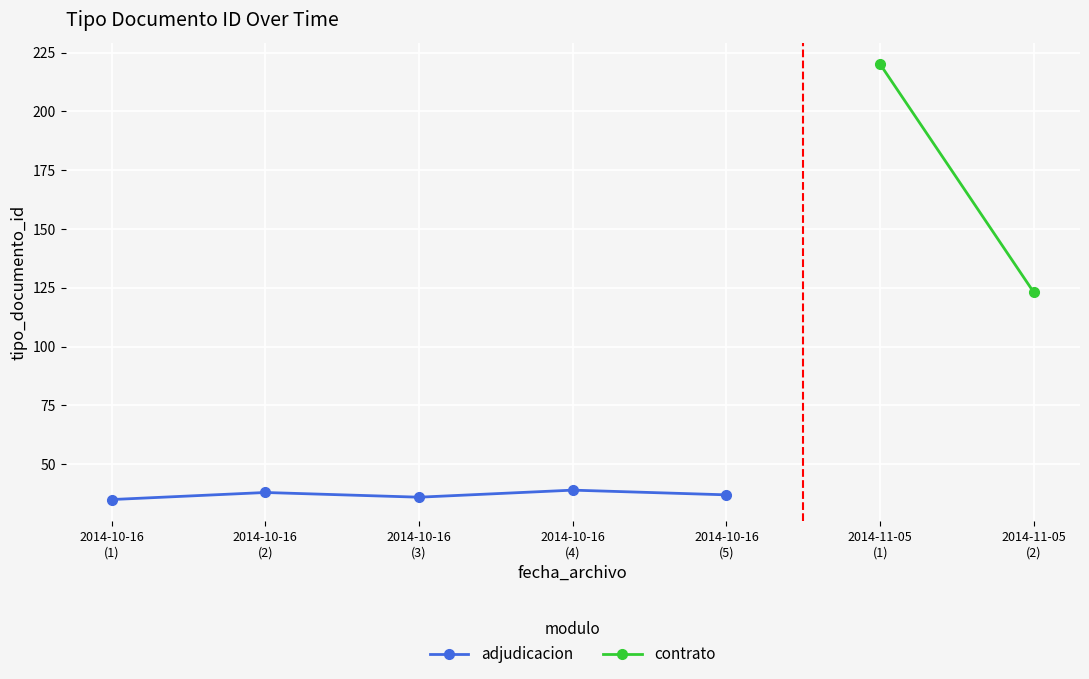

Which has a higher value, 2014-10-16
(5) or 2014-10-16
(1)?

2014-10-16
(5)